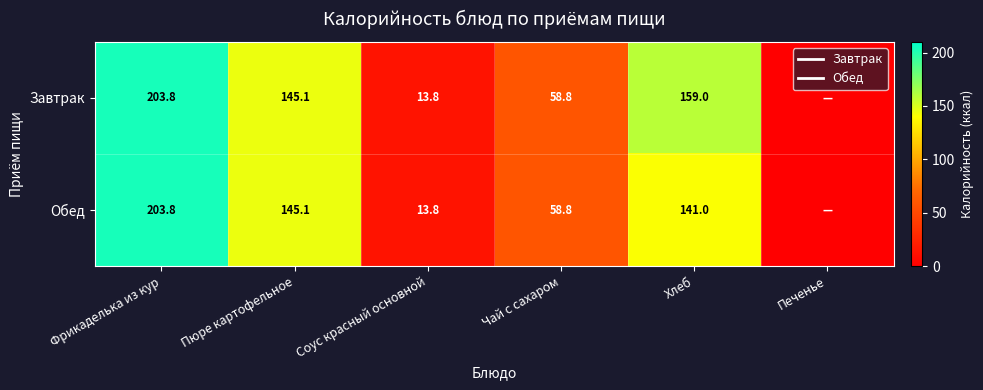

Where does the Обед series first go above 141?

Фрикаделька из кур